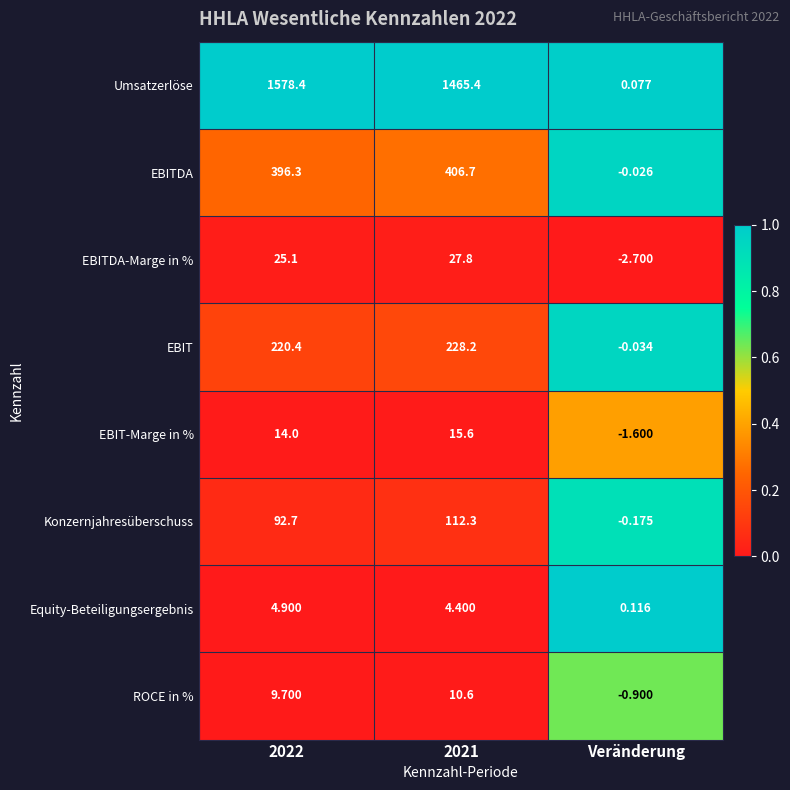

Which series has the widest spread of values?

Umsatzerlöse